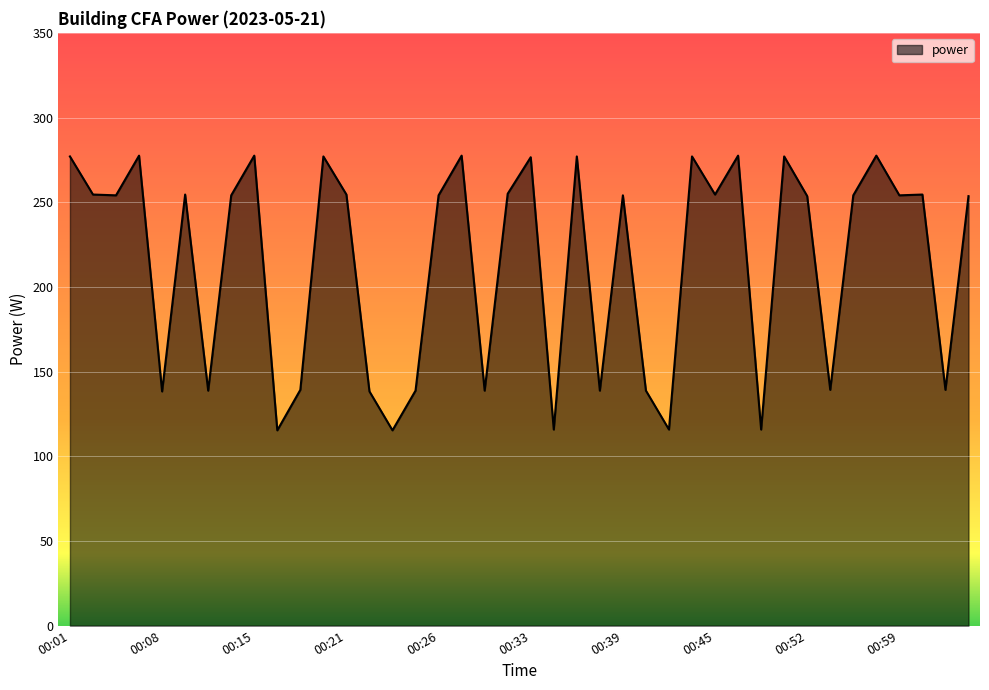

What is the average value?

214.4